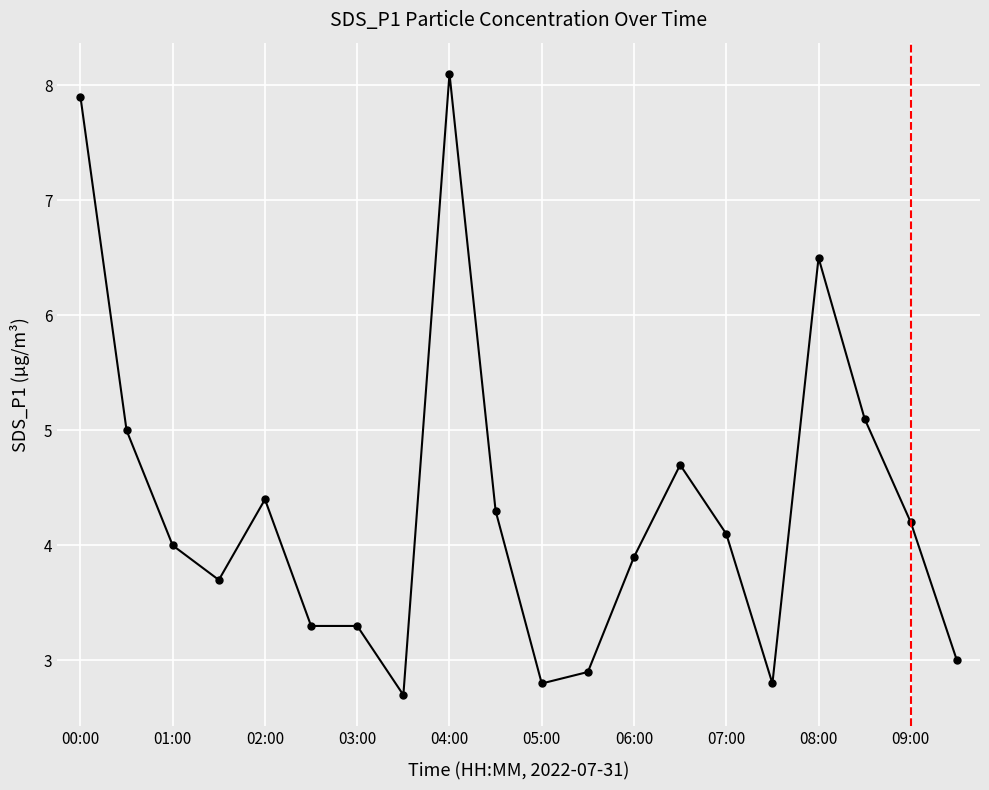

Reading left to right, transcribe all the data shown in this chart.

7.9	5.0	4.0	3.7	4.4	3.3	3.3	2.7	8.1	4.3	2.8	2.9	3.9	4.7	4.1	2.8	6.5	5.1	4.2	3.0